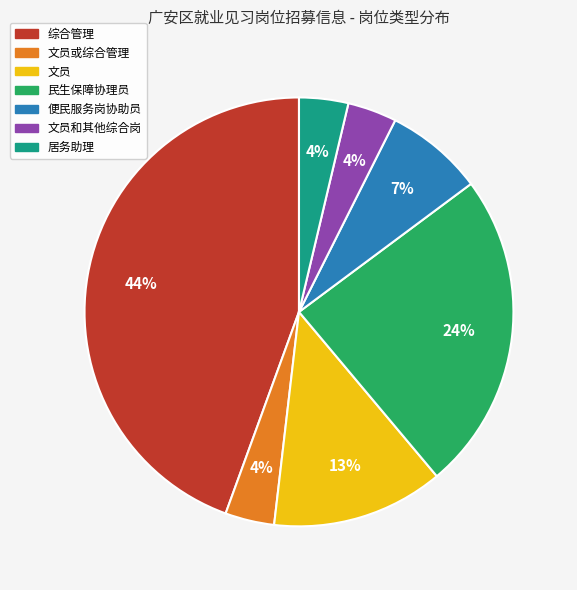

Is there any slice that represents more than half of the pie?

No